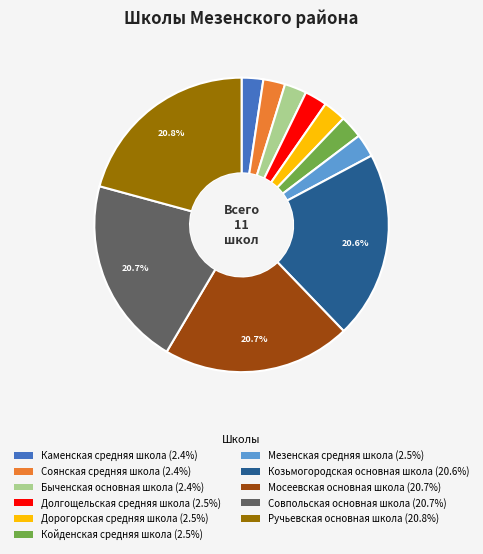

Do Мосеевская основная школа and Соянская средняя школа together represent more than half of the pie?

No